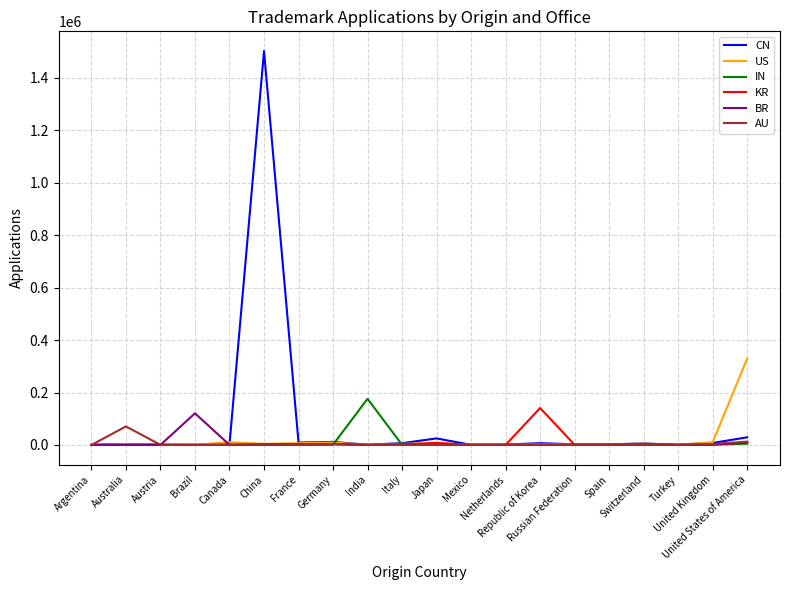

Which series has the widest spread of values?

CN